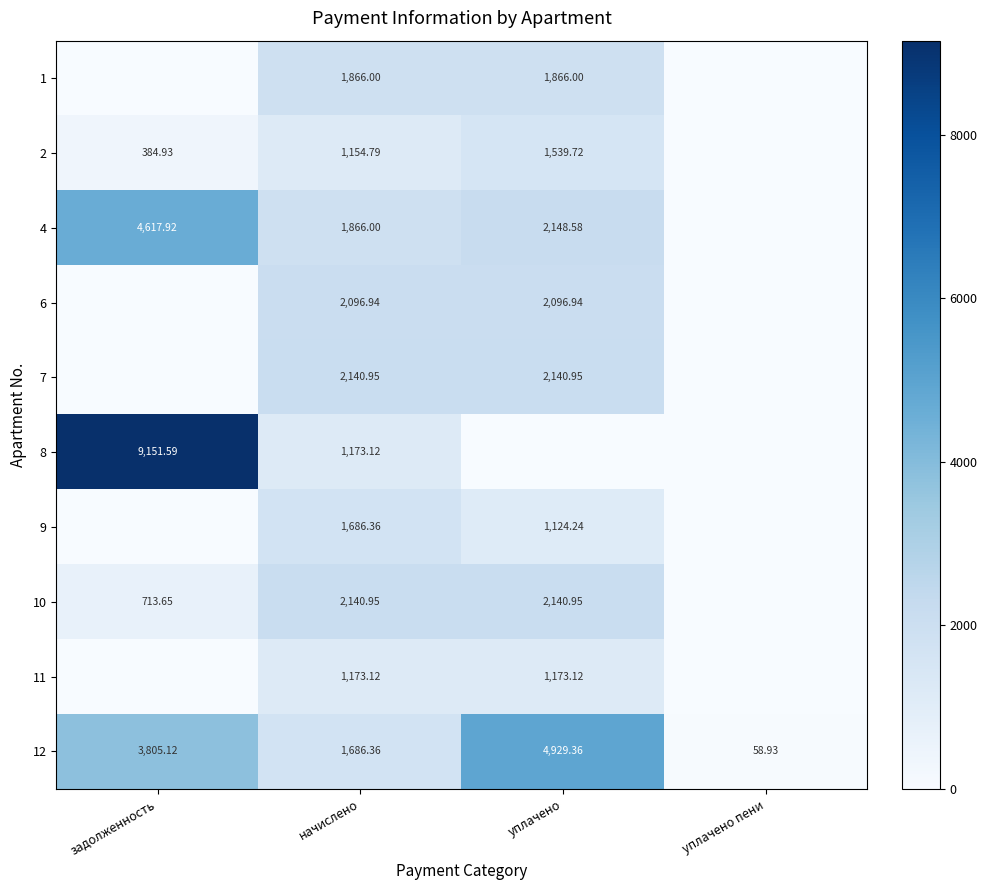

How many values in the 12 series exceed 3805?

2